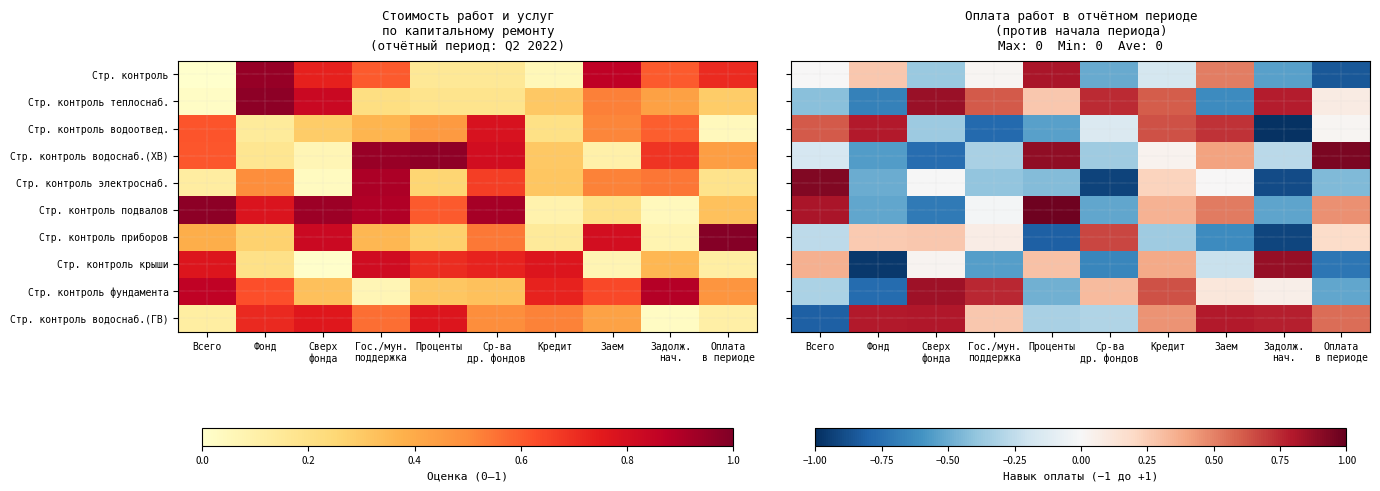

The Стр. контроль теплоснаб. series shows -0.7 at Фонд. True or false?

True